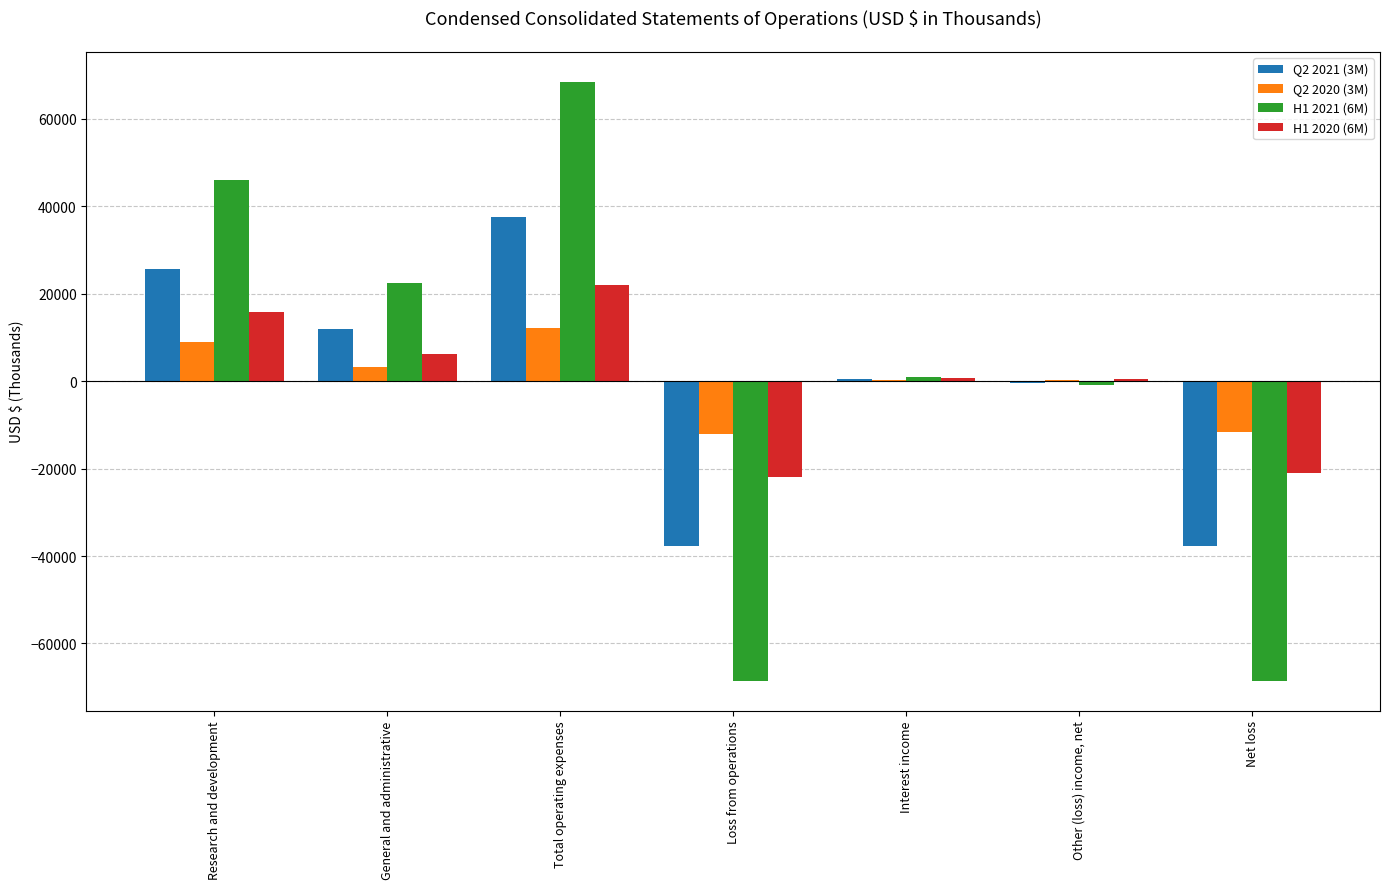

Between Total operating expenses and Net loss, which series saw the biggest shift?

H1 2021 (6M)